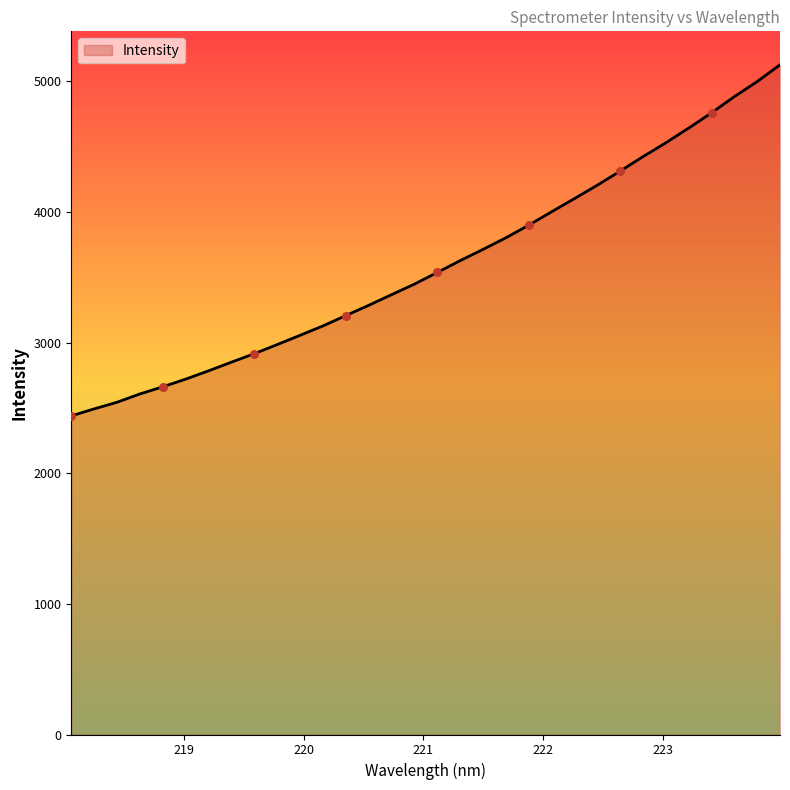

What is the maximum value shown in the chart?

5126.1